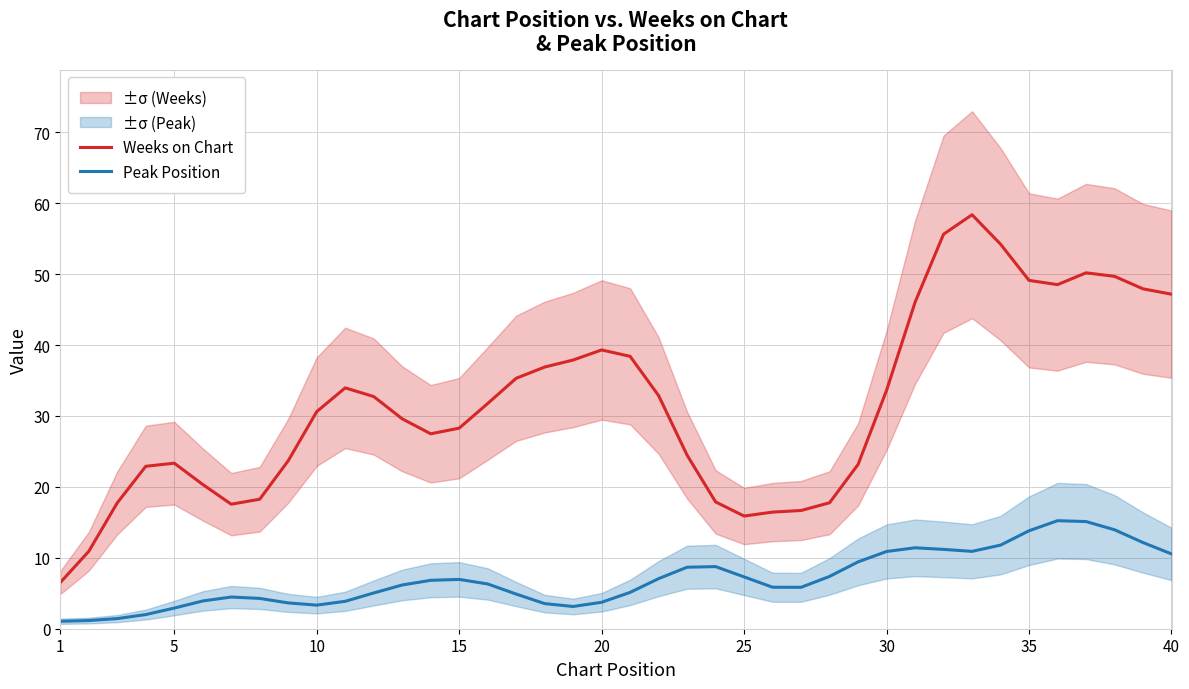

What is the value of the Weeks on Chart point at the 15th from the left?

28.3